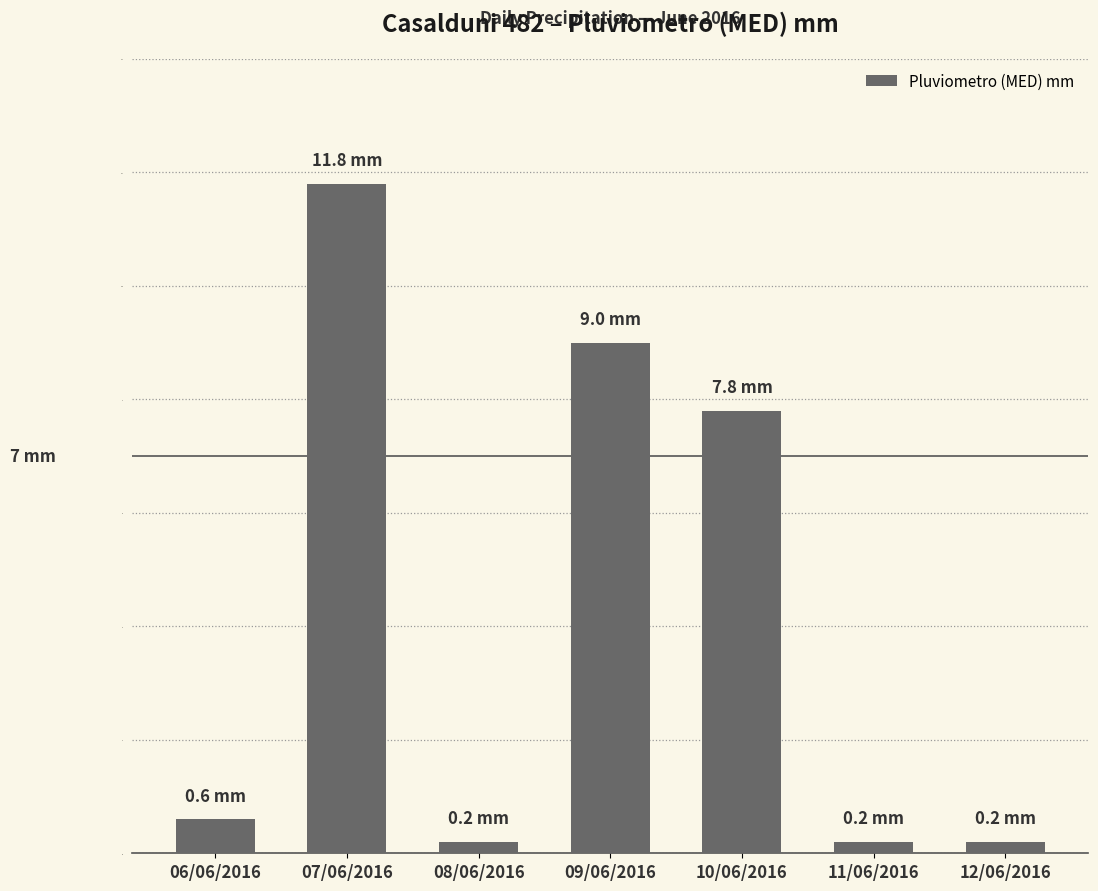

What is the label of the 7th bar from the left?

12/06/2016